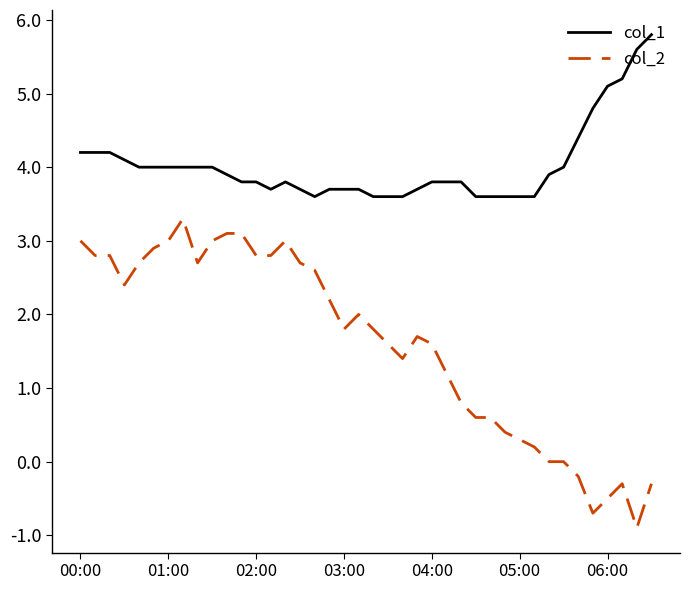

Which series has the largest total across all categories?

col_1